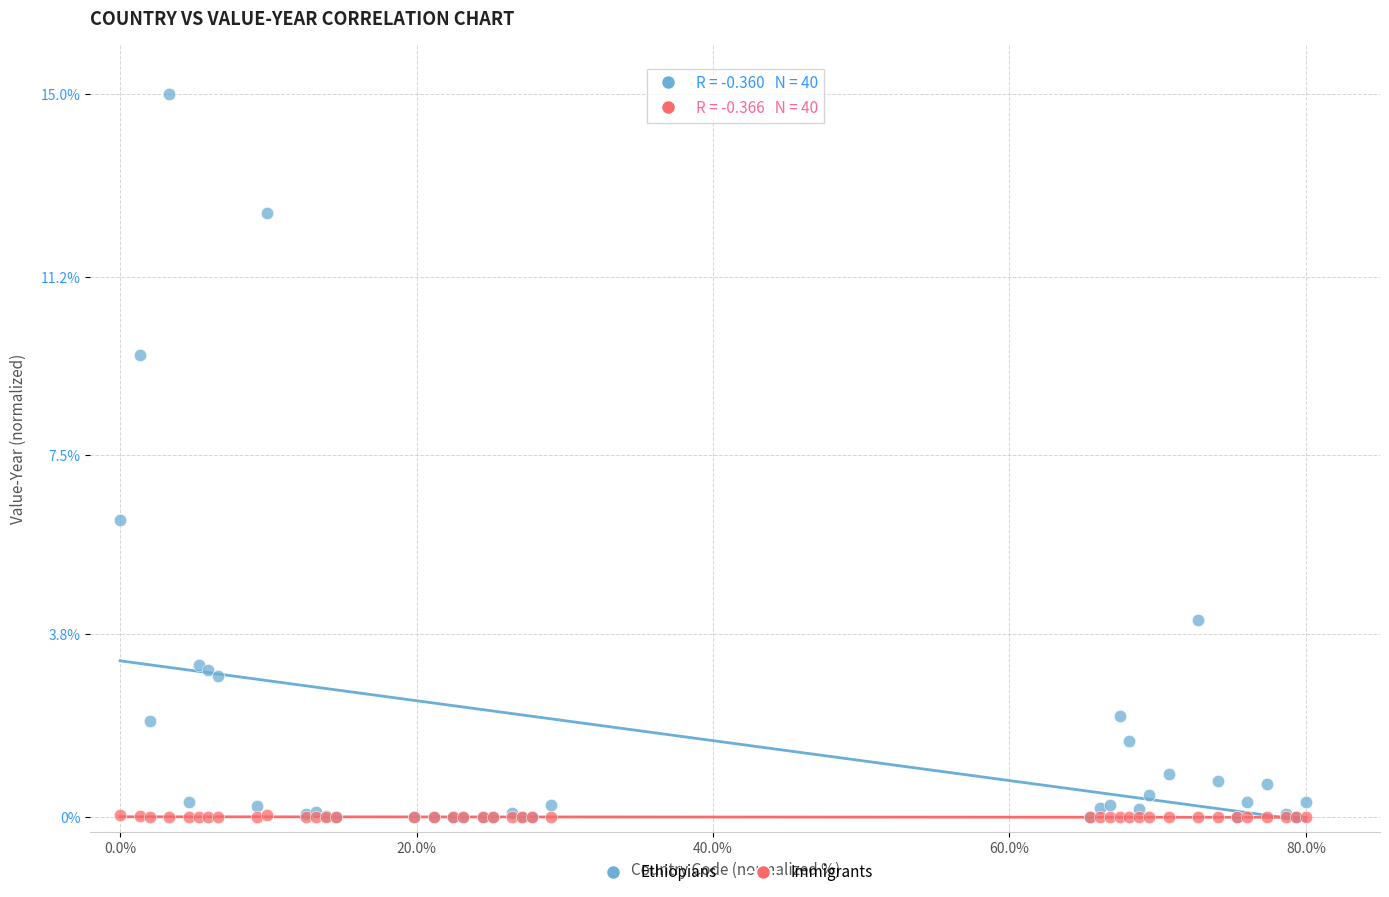

In the Ethiopians series, what Y value is closest to 7?

6.2